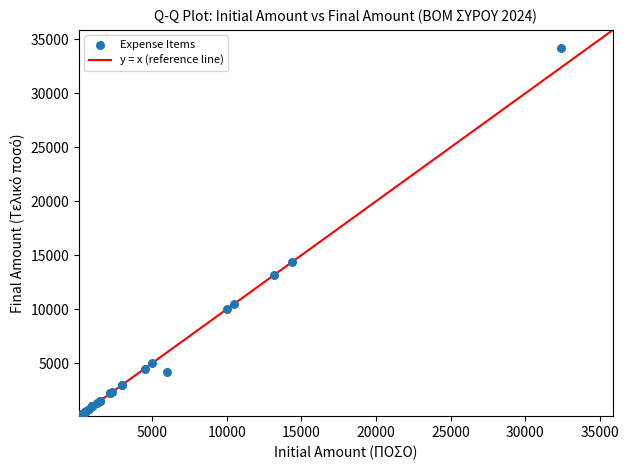

What Y value in the scatter plot is closest to 17140?

14400